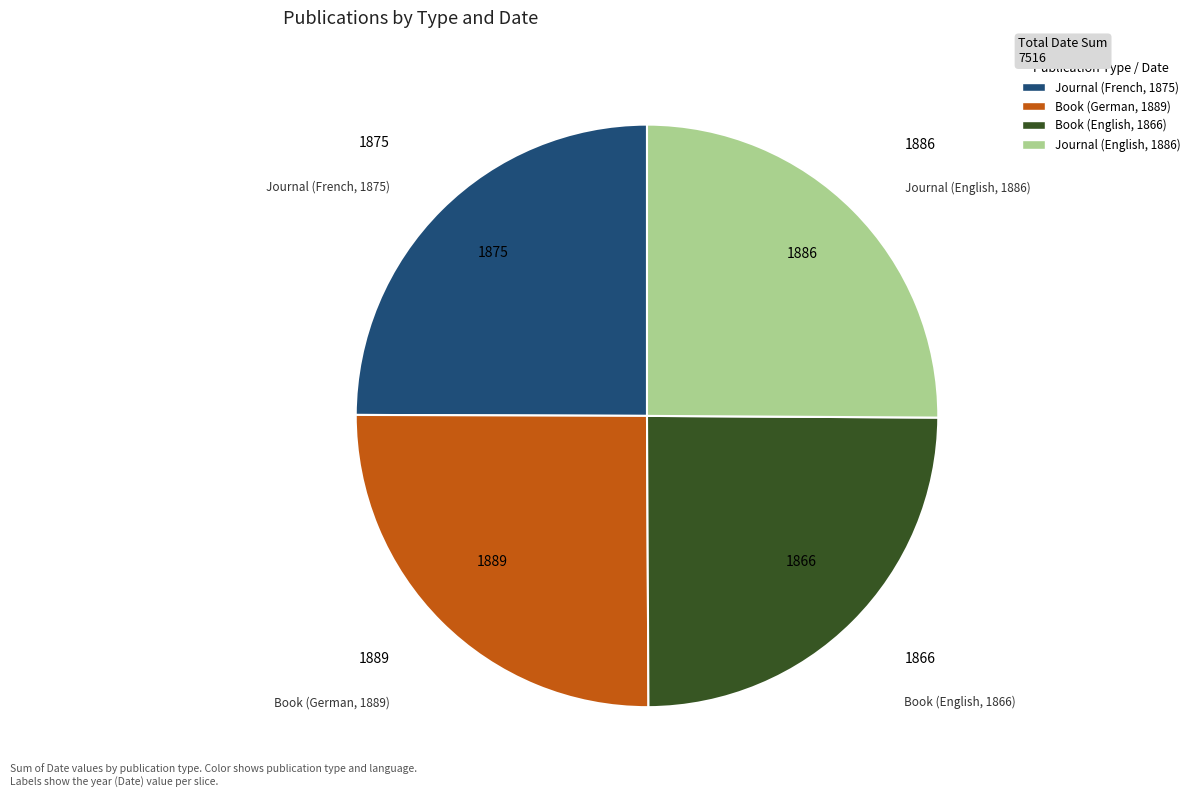

The Book (English, 1866) slice represents 34% of the pie. True or false?

False